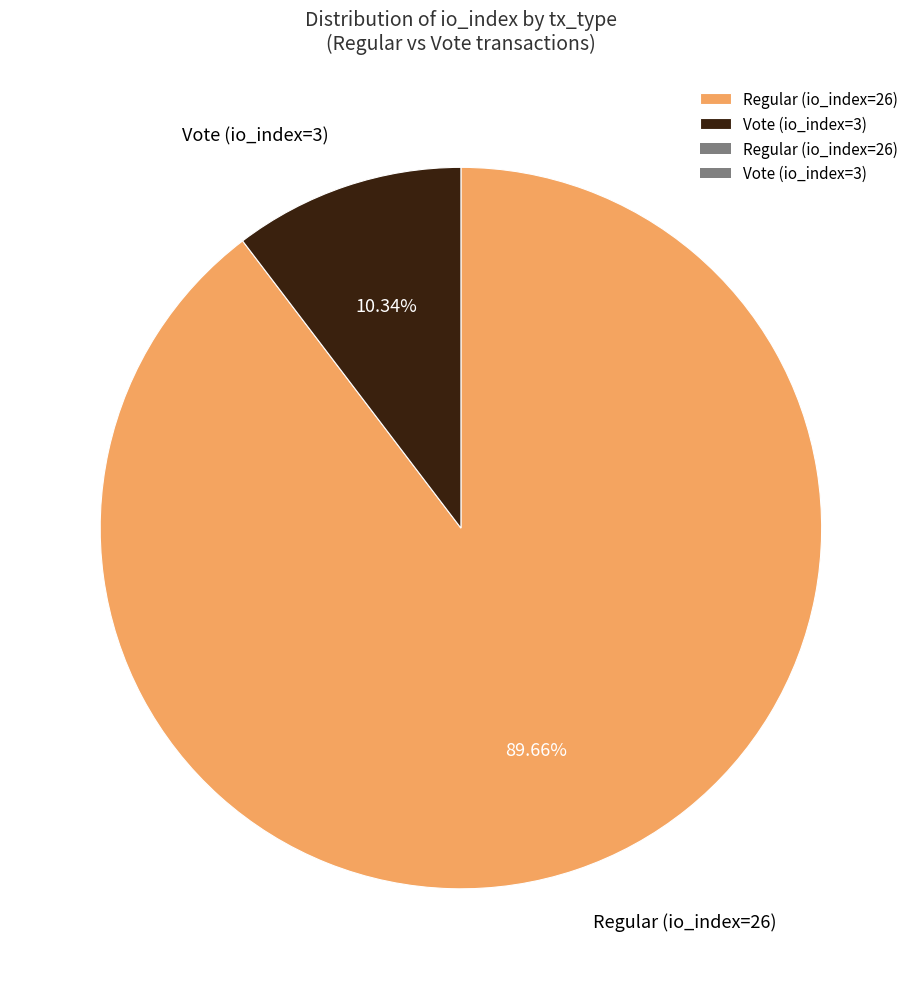

The Regular (io_index=26) slice represents 76% of the pie. True or false?

False